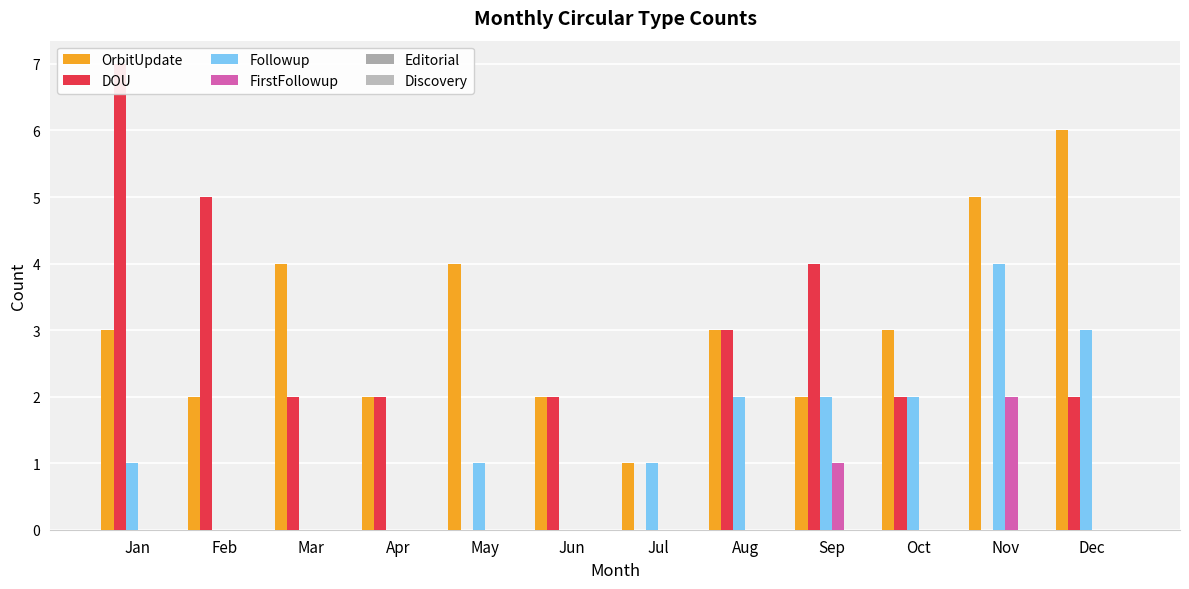

Rank the categories by OrbitUpdate value from lowest to highest.

Jul, Feb, Apr, Jun, Sep, Jan, Aug, Oct, Mar, May, Nov, Dec